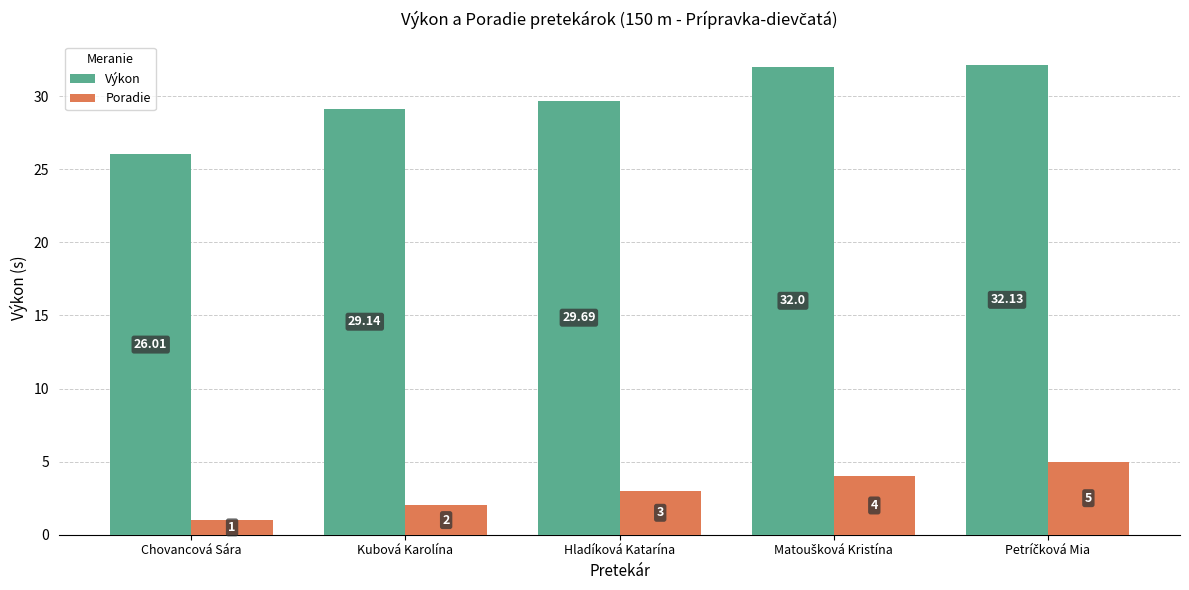

What is the spread (max minus min) of values at Chovancová Sára?

25.0